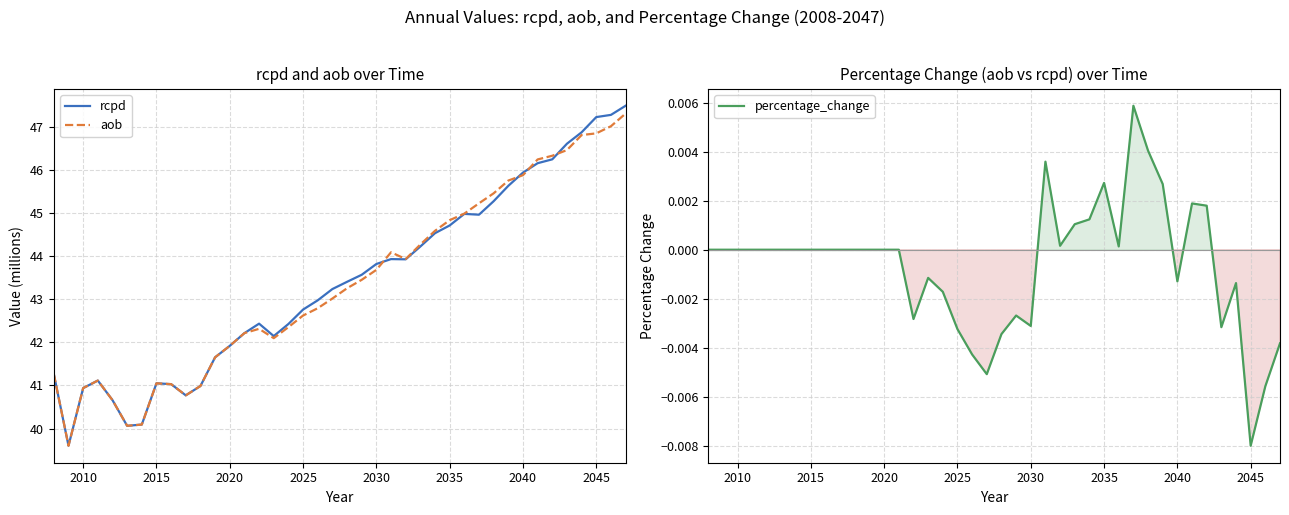

What is the maximum value for rcpd?

47.5